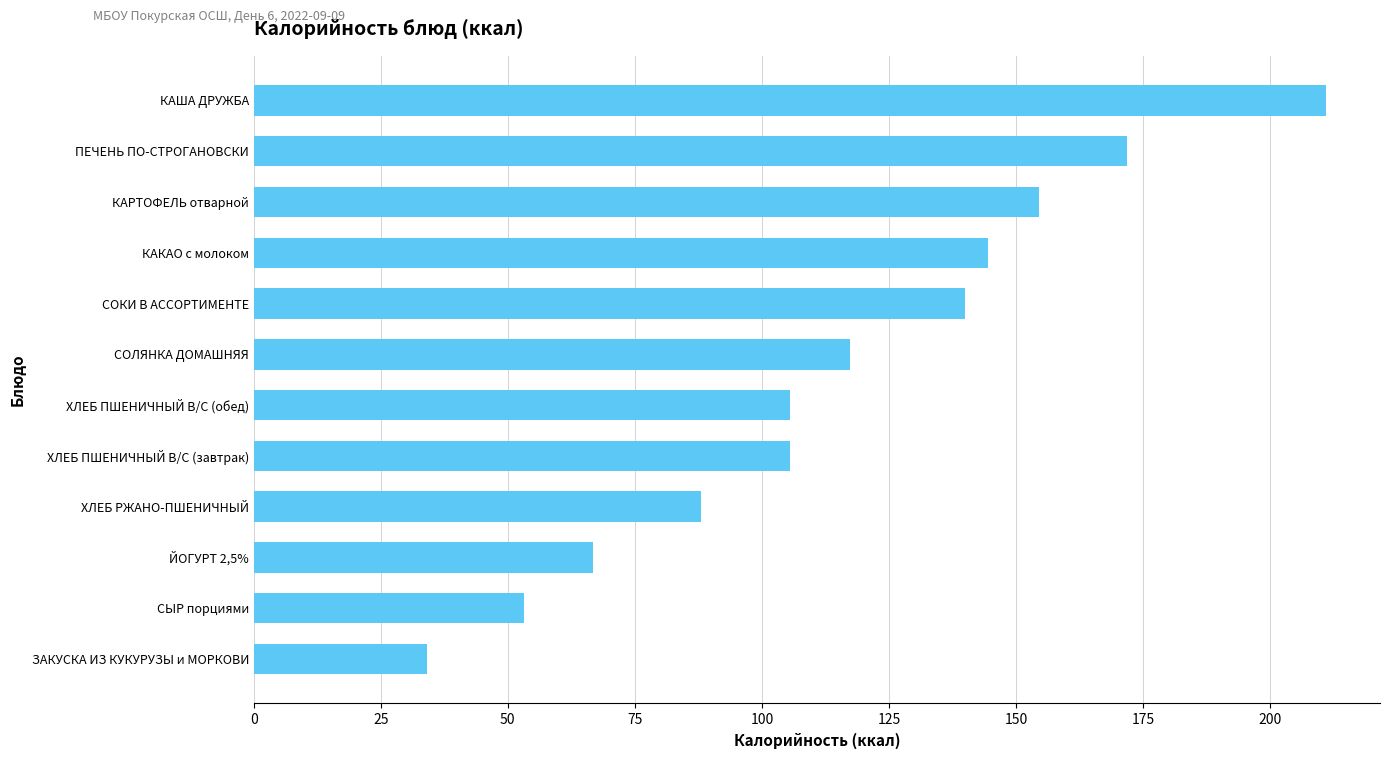

True or false: the data shows 86.9 at СЫР порциями.

False